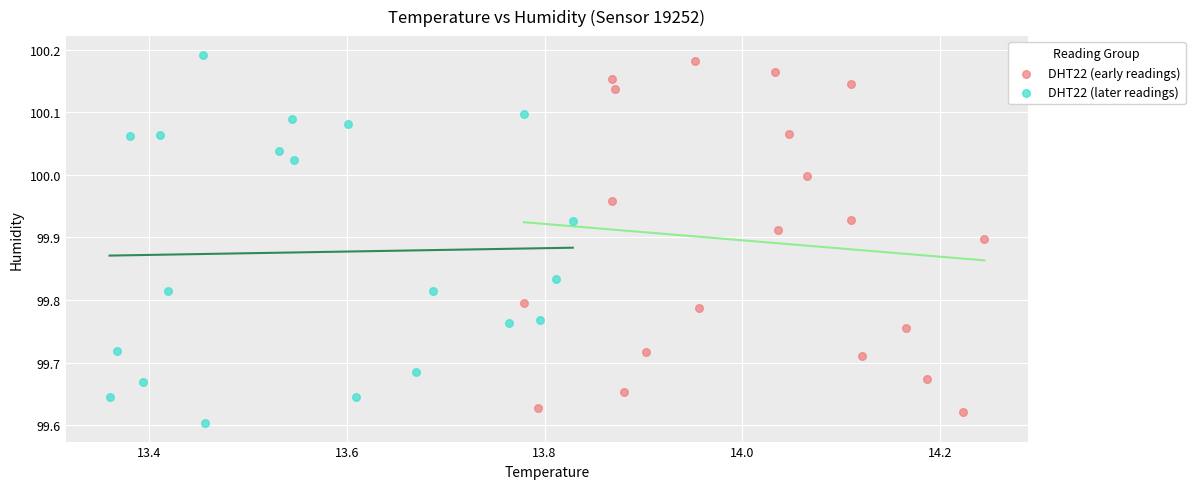

What are all the series names shown in the legend?

DHT22 (early readings), DHT22 (later readings)